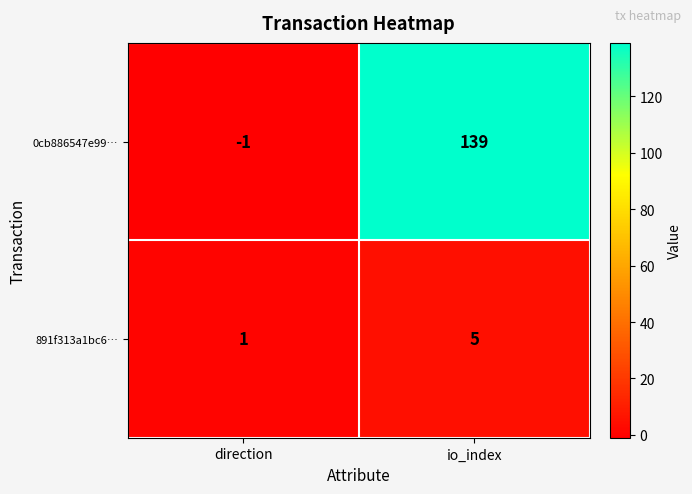

Rank the series at io_index from lowest to highest value.

891f313a1bc6…, 0cb886547e99…